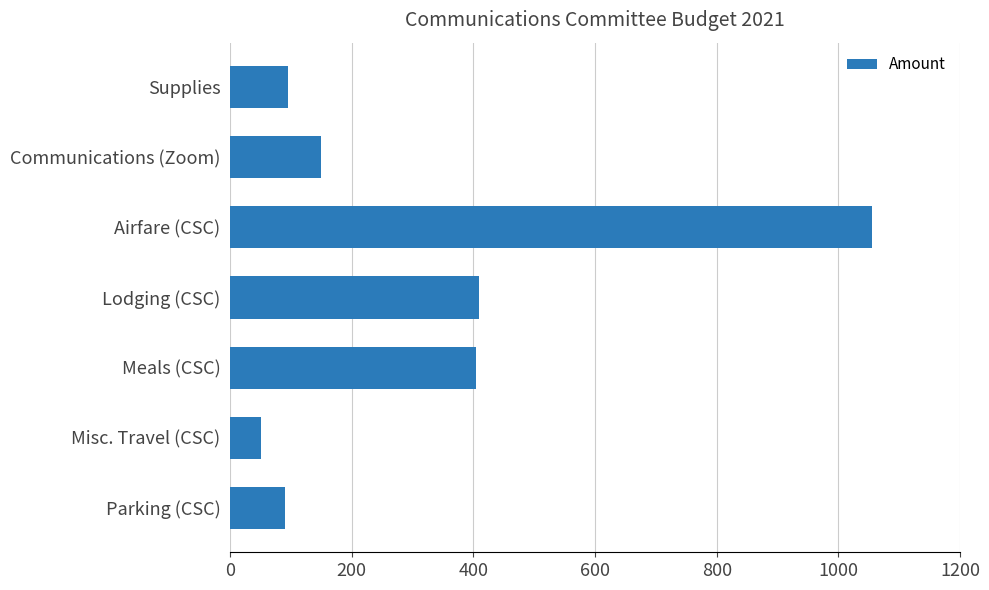

The chart shows a value of 1424.8 at Airfare (CSC). True or false?

False